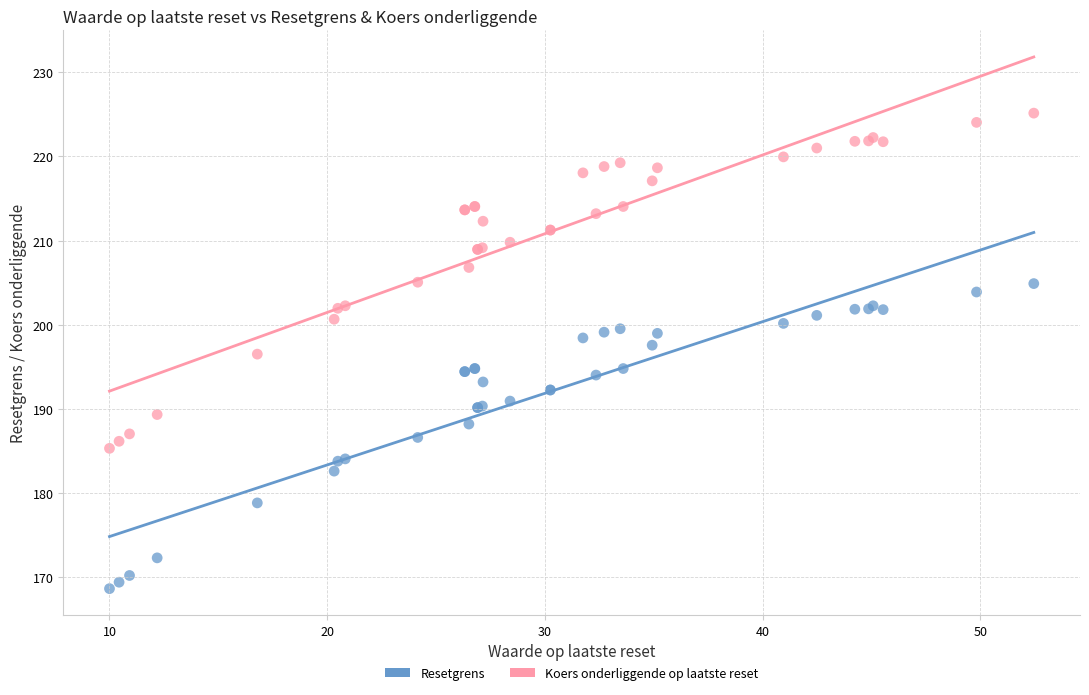

What are all the series names shown in the legend?

Resetgrens, Koers onderliggende op laatste reset